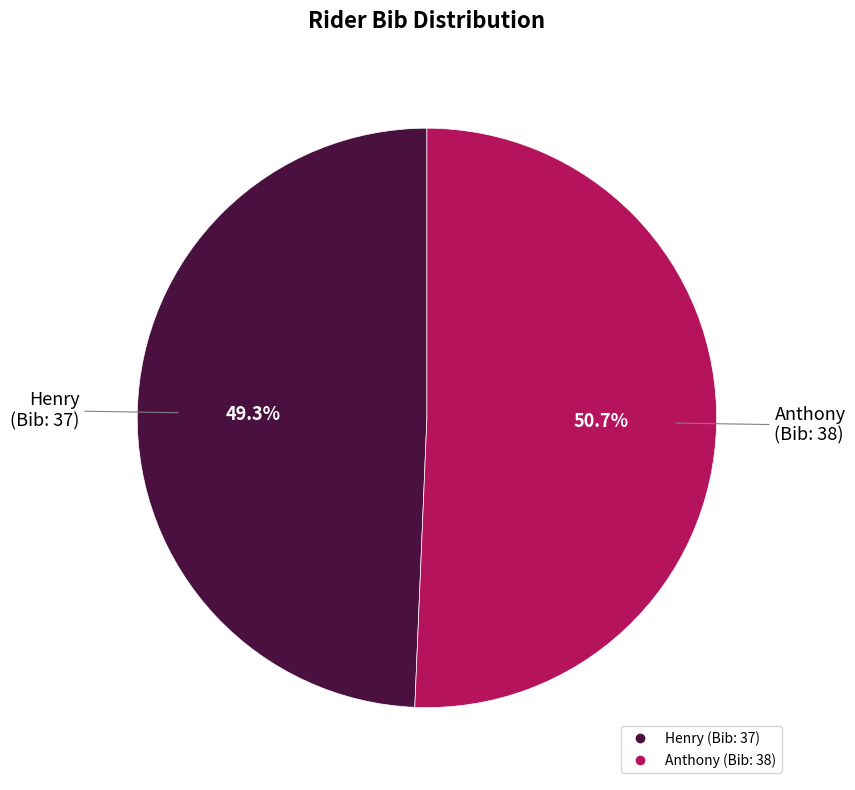

To the nearest percent, what is the combined percentage of Anthony and Henry?

100%